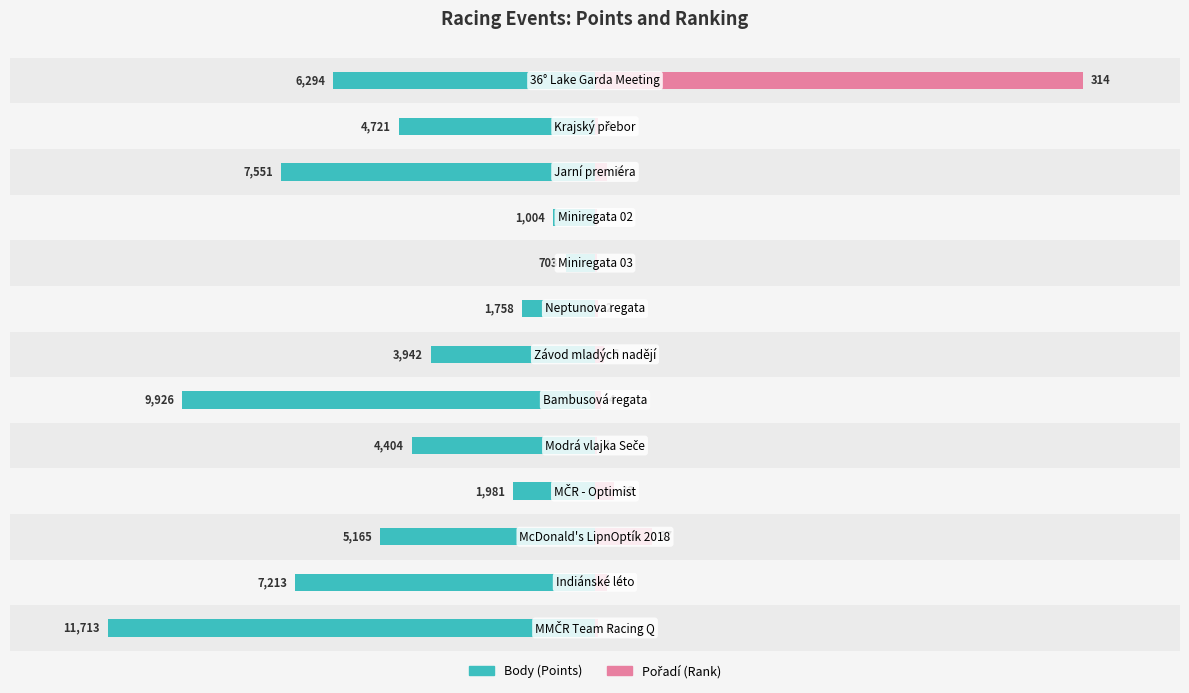

What is the difference between the highest and lowest values at 2?

27.9